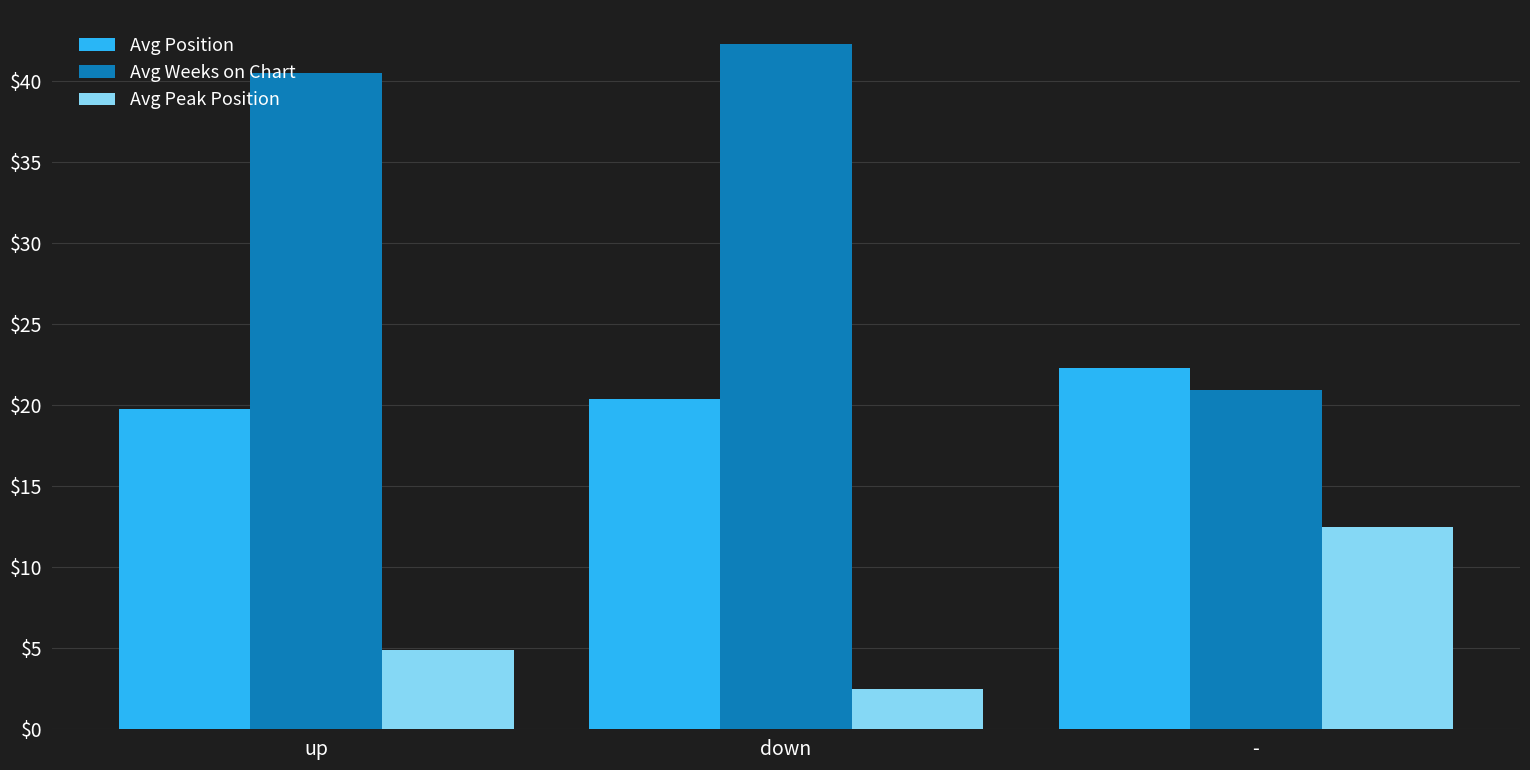

Where does the Avg Peak Position series first go above 4?

up